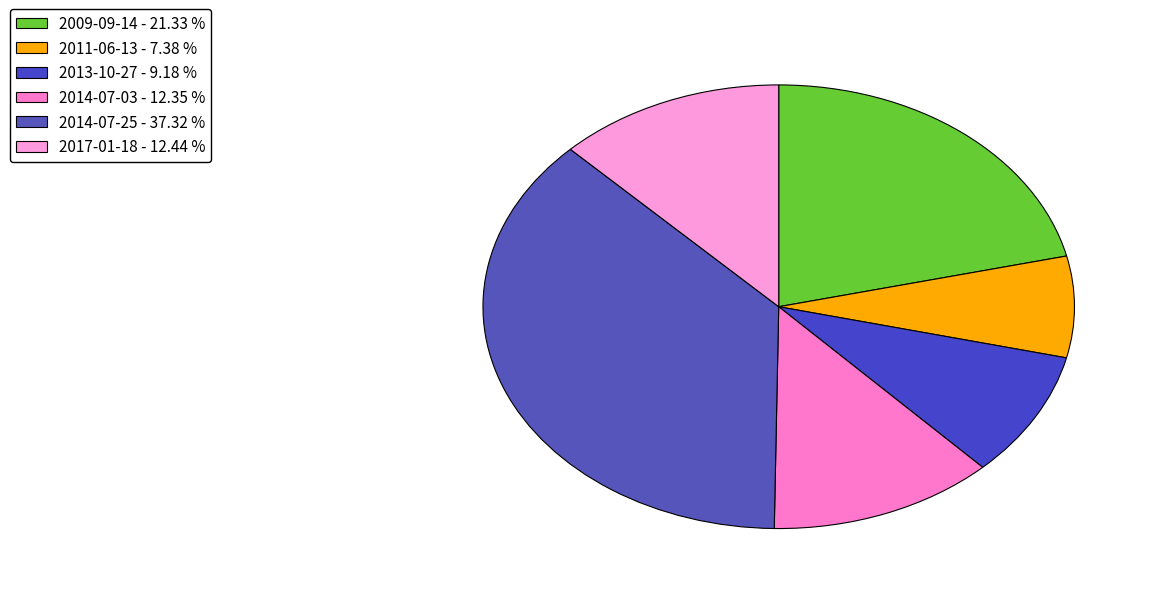

How many slices are in this pie chart?

6